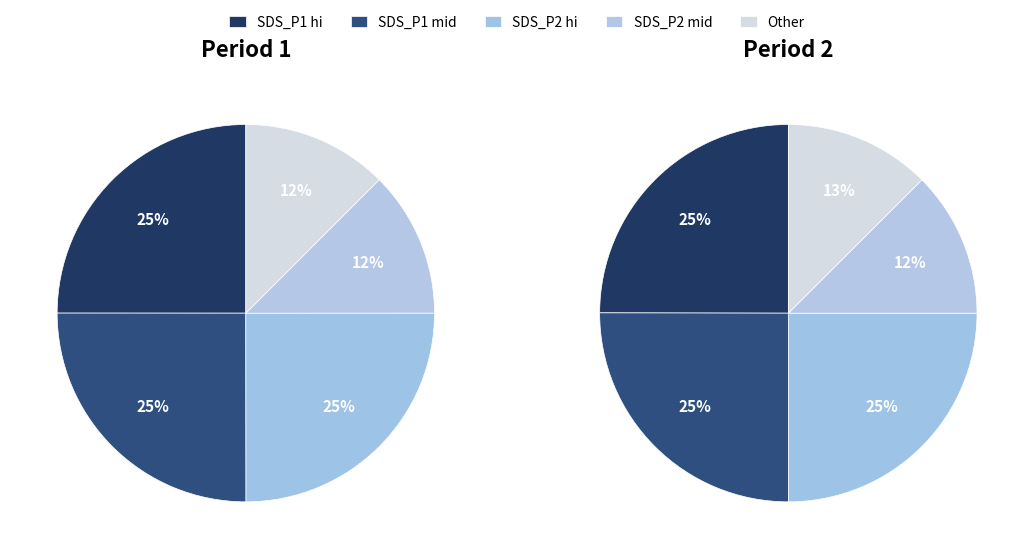

Is 00:44 the majority of the pie?

No